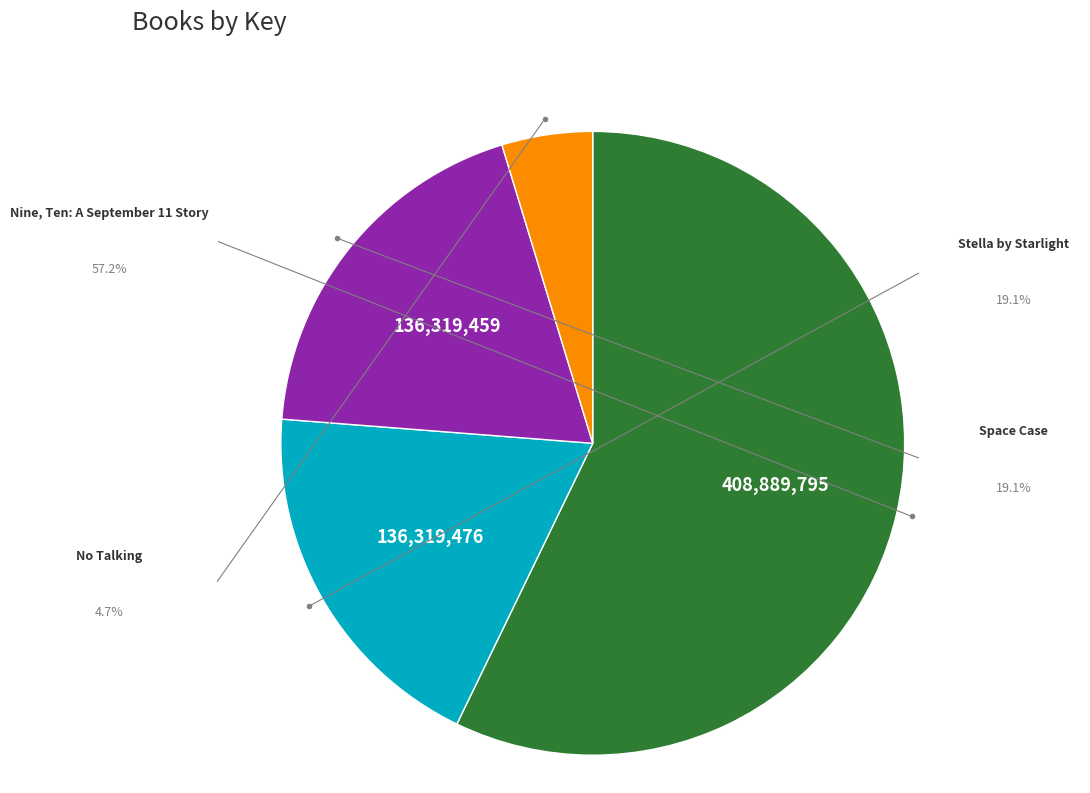

Between Space Case and No Talking, which is larger?

Space Case